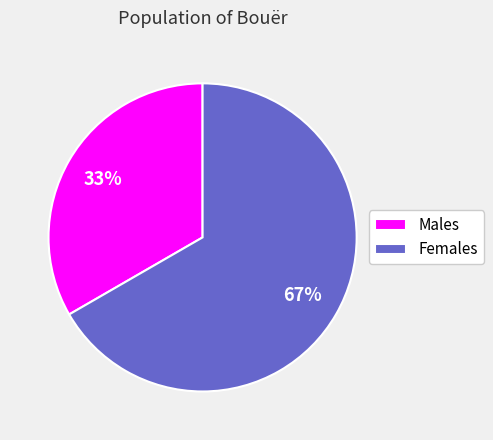

Is there a majority slice in this chart?

Yes